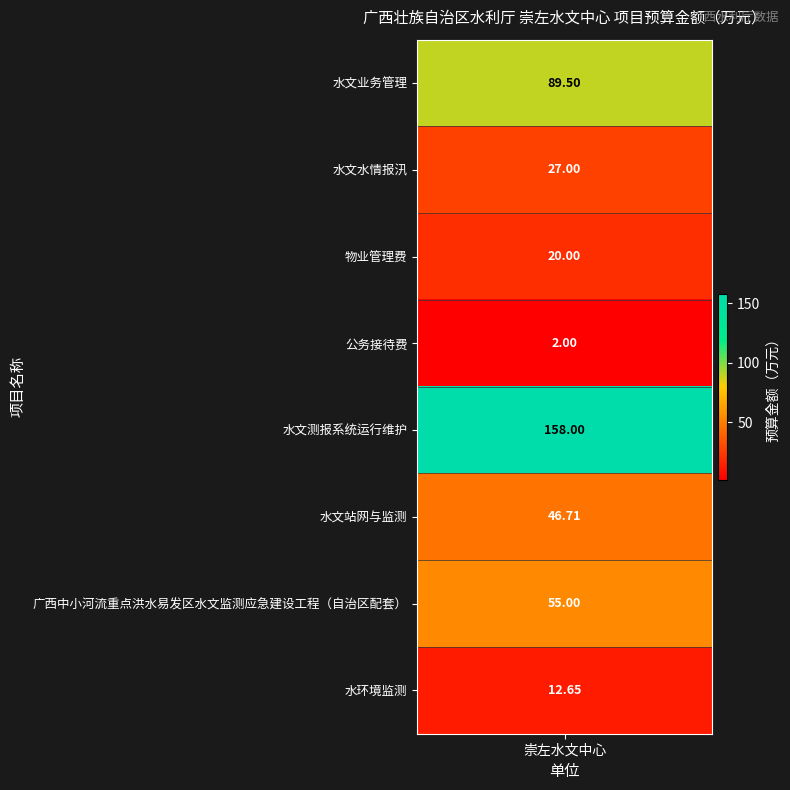

What is the sum of the values at 广西中小河流重点洪水易发区水文监测应急建设工程（自治区配套） and 水环境监测?

67.7